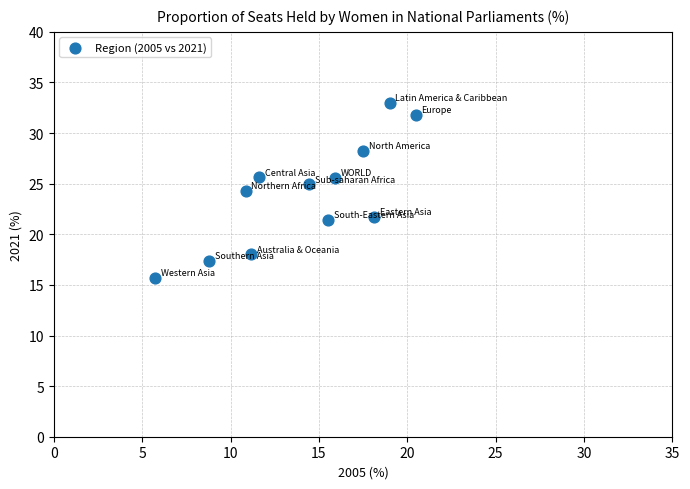

What is the average X value?

14.1